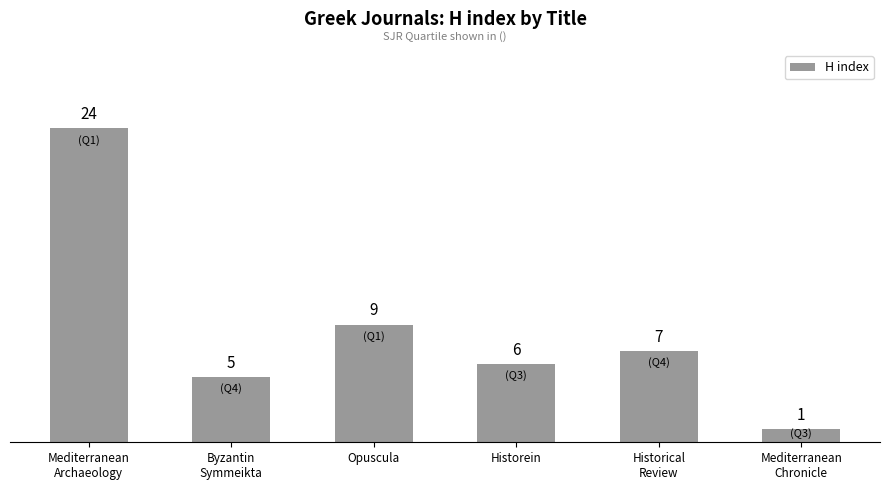

Which has a higher value, Historein or Mediterranean
Archaeology?

Mediterranean
Archaeology